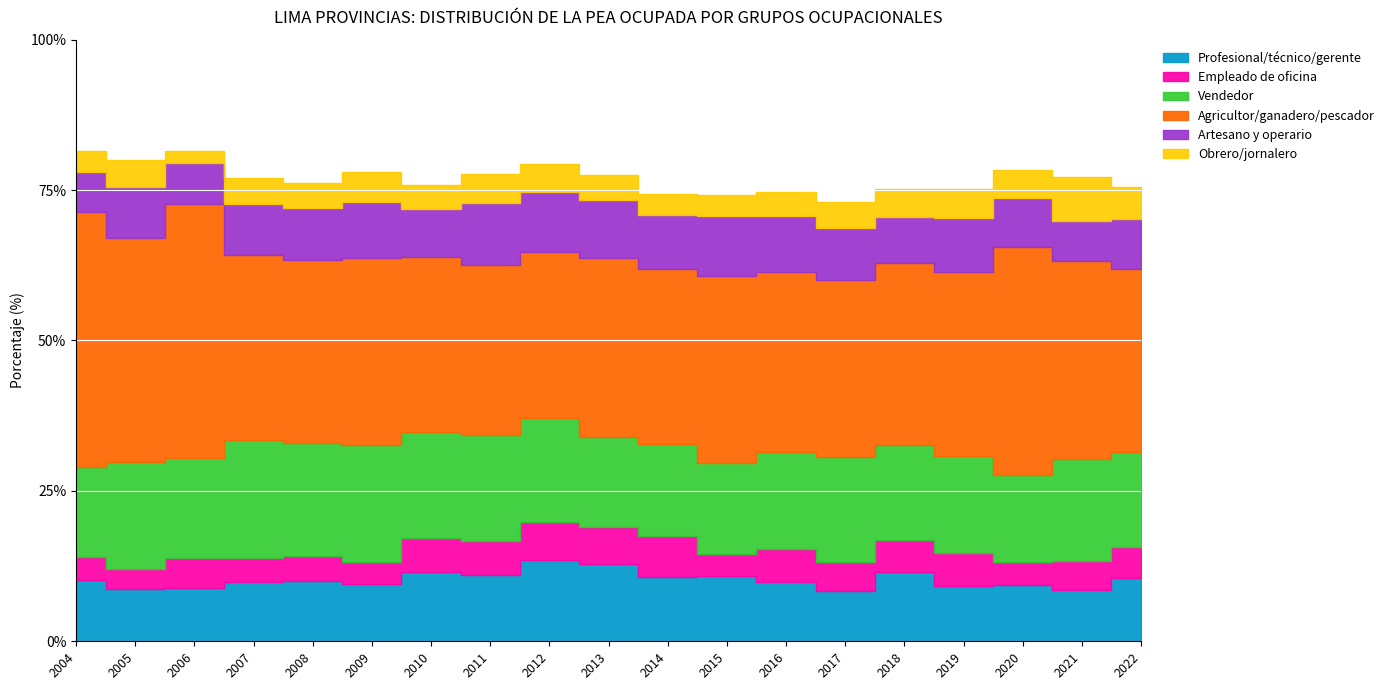

Which series has the widest spread of values?

Agricultor/ganadero/pescador